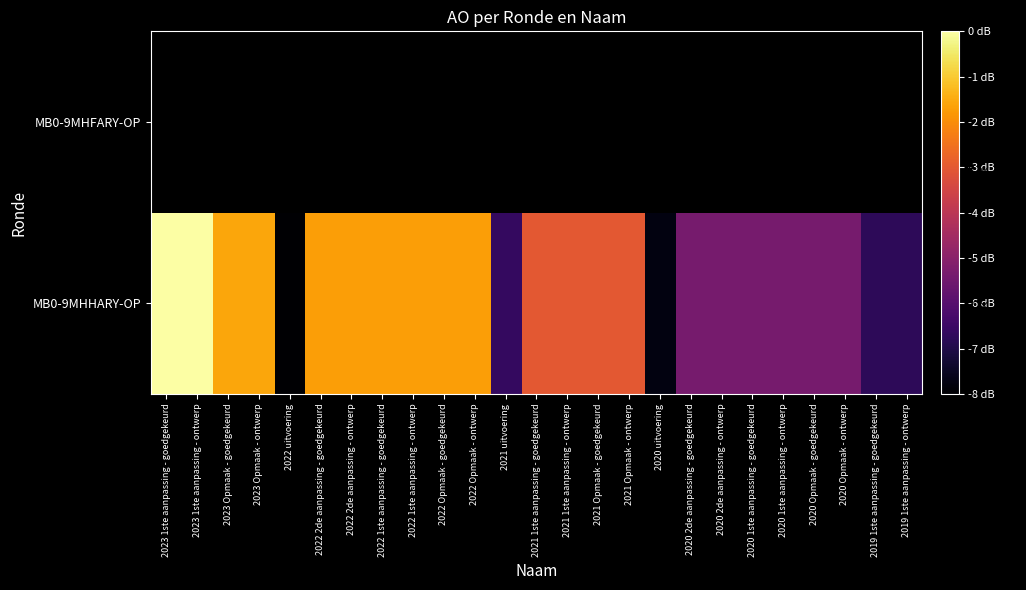

List the series in order of their overall mean, lowest first.

MB0-9MHFARY-OP, MB0-9MHHARY-OP